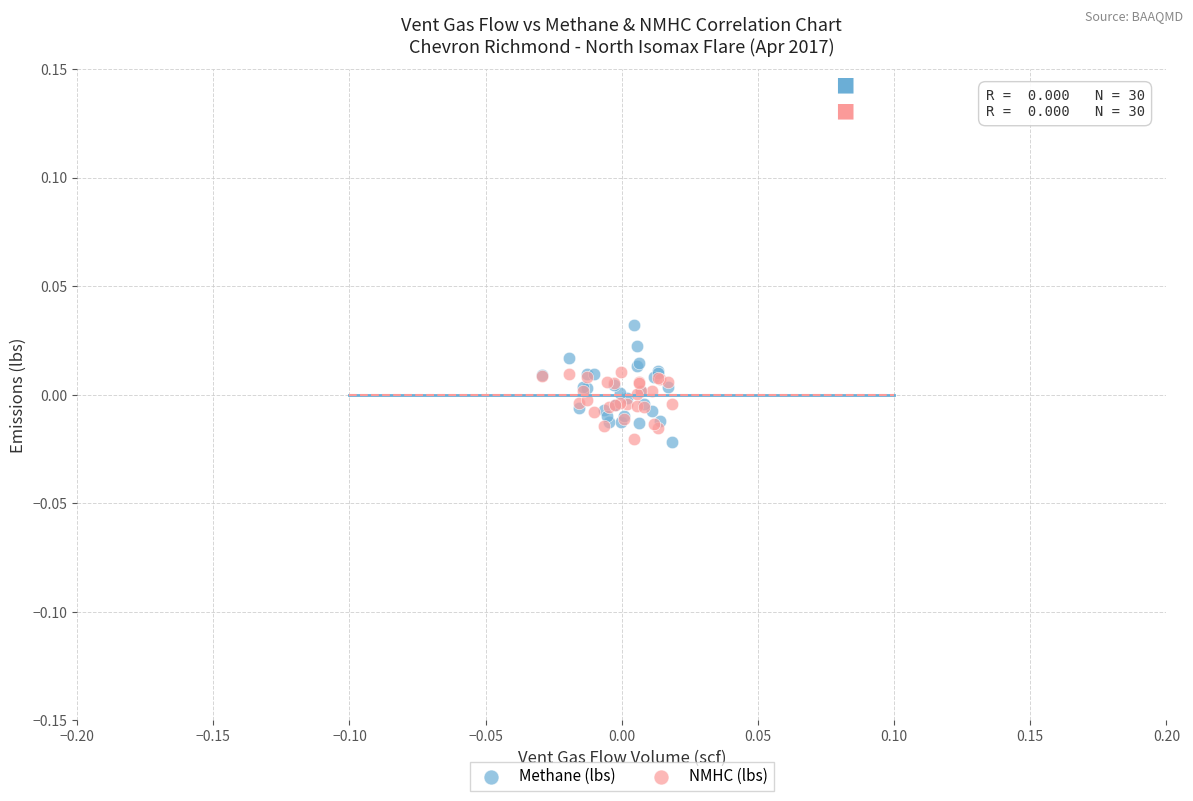

Which series has the widest spread of Y values?

Methane (lbs)